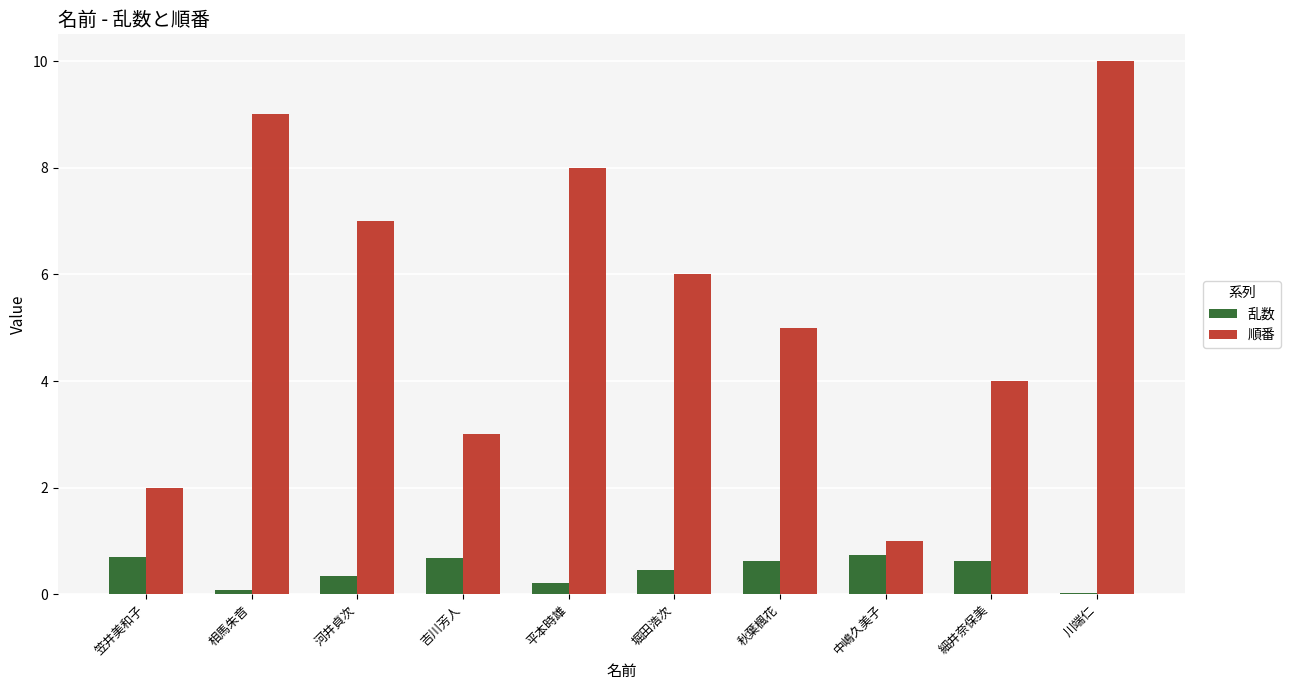

At which category is the sum across all series the highest?

川端仁